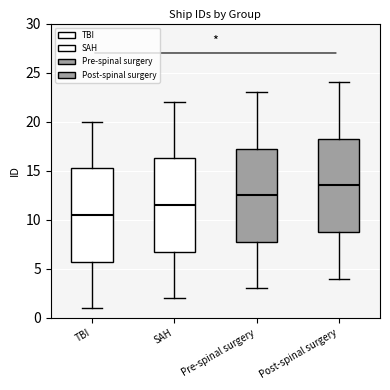

Reading left to right, transcribe this box plot: for each box, give where its median line is, the range the box spans, and where its two whiskers end, as read against the y-axis. The values are not printed on the chart, so give them approximately, as read against the axis.

TBI: median 10.5, box 6.0 to 15.5, whiskers 1.0 to 20.0
SAH: median 11.5, box 7.0 to 16.5, whiskers 2.0 to 22.0
Pre-spinal surgery: median 12.5, box 8.0 to 17.5, whiskers 3.0 to 23.0
Post-spinal surgery: median 13.5, box 9.0 to 18.5, whiskers 4.0 to 24.0